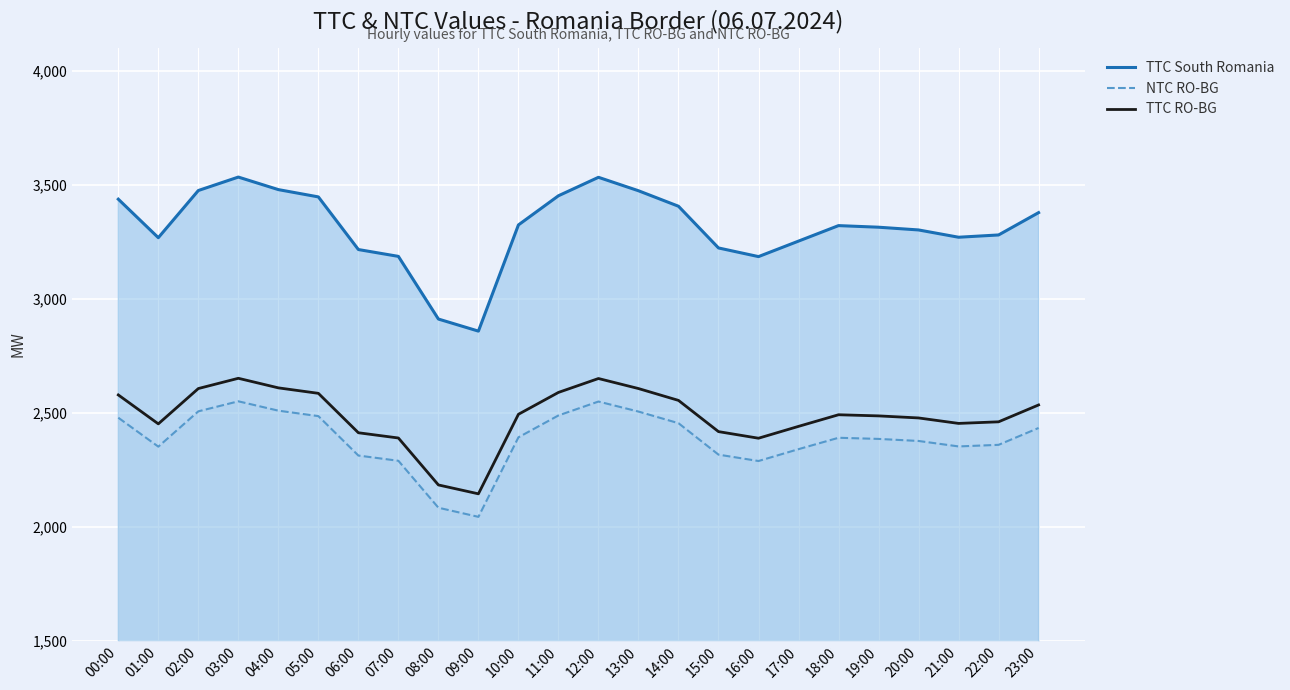

How many interior local peaks (higher than both neighbors) does the data have?

3